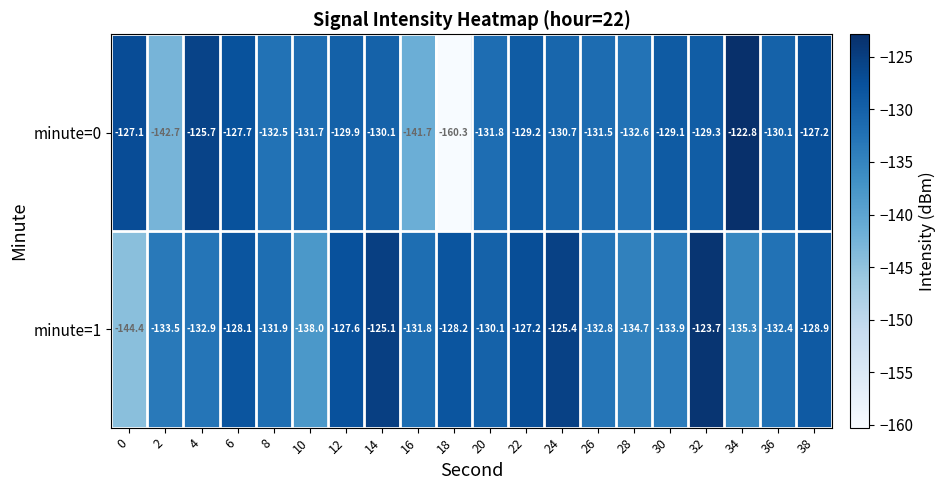

What is the sum of all minute=1 values?

-2625.9